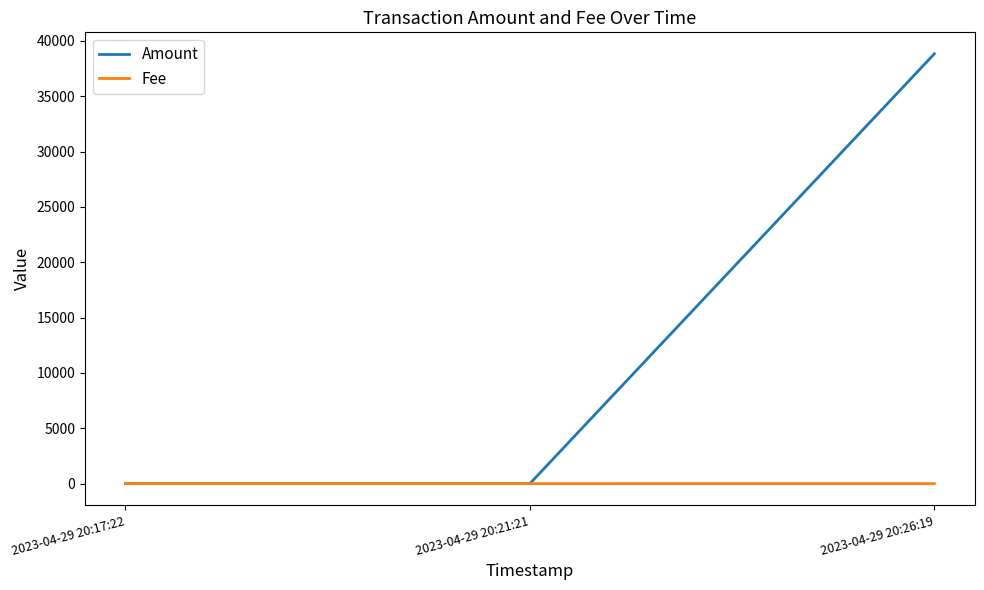

Which category has the highest value in the Amount series?

2023-04-29 20:26:19